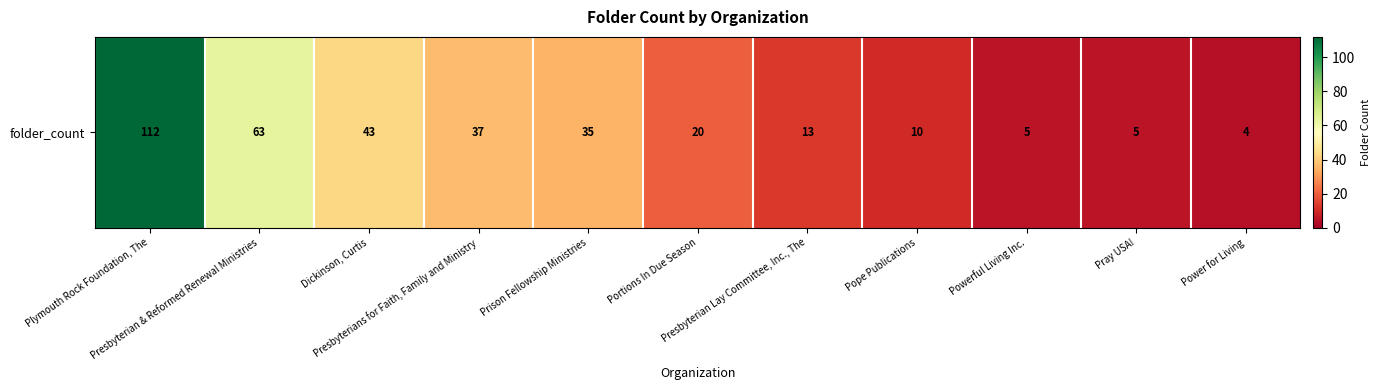

What is the sum of all values?

347